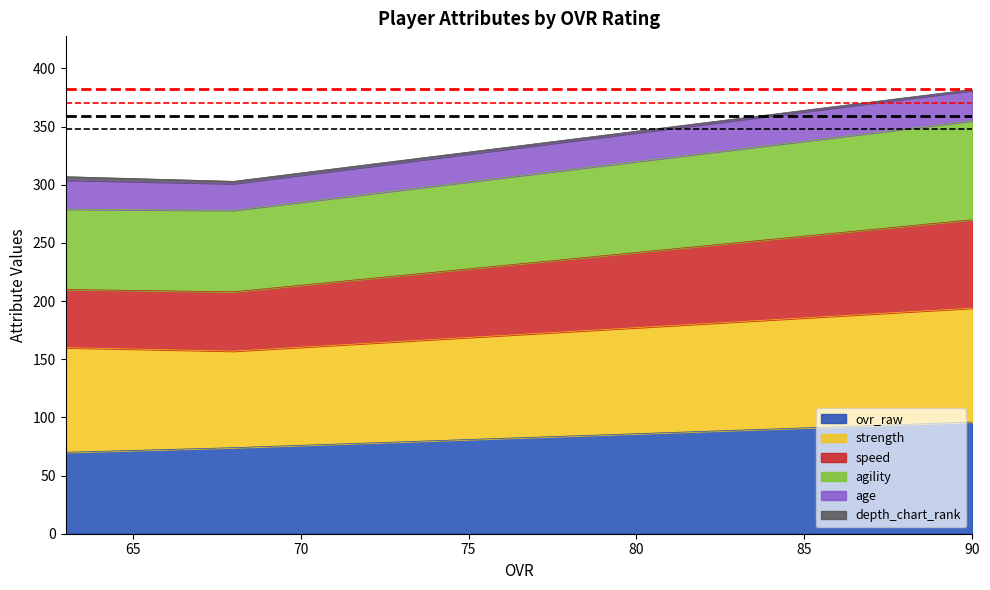

Which has a higher value, 90 or 68?

90